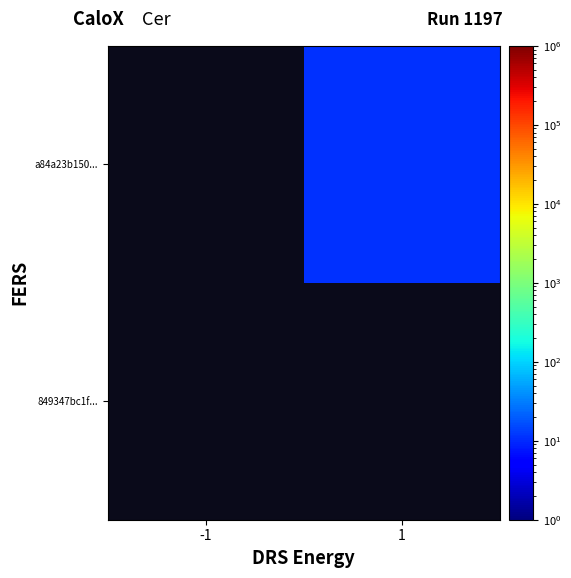

Which has a higher value, -1 or 1?

1